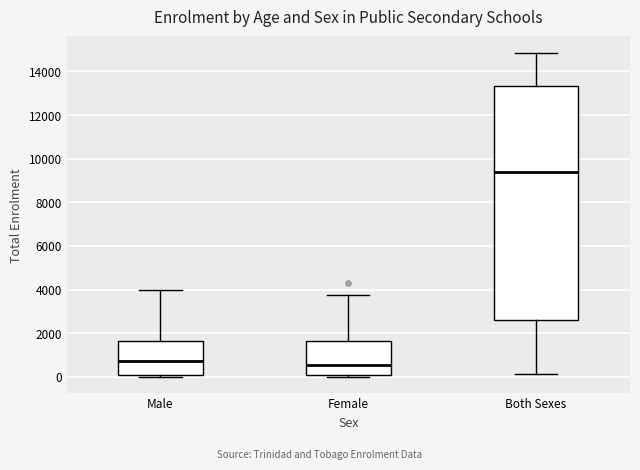

Reading left to right, read every box against the y-axis: the position of its median line, the range the box covers, and the ends of its whiskers. The values are not printed on the chart, so give them approximately, as read against the axis.

Male: median 800, box 0 to 1600, whiskers 0 (just below the box's lower edge) to 4000
Female: median 600, box 0 to 1600, whiskers 0 (just below the box's lower edge) to 3800
Both Sexes: median 9400, box 2600 to 13400, whiskers 200 to 14800